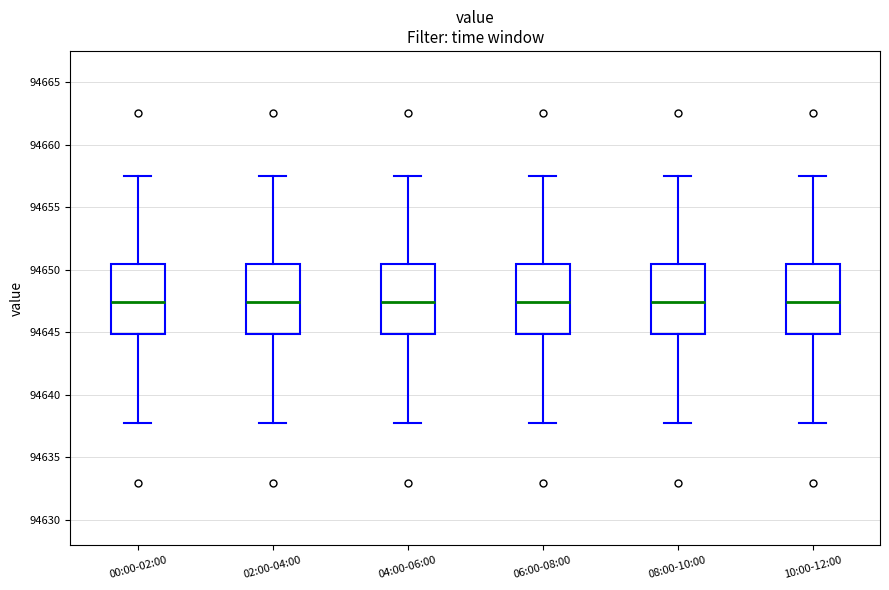

Reading left to right, transcribe this box plot: for each box, give where its median line is, the range the box spans, and where its two whiskers end, as read against the y-axis. The values are not printed on the chart, so give them approximately, as read against the axis.

00:00-02:00: median 94647.5, box 94645.0 to 94650.5, whiskers 94637.5 to 94657.5
02:00-04:00: median 94647.5, box 94645.0 to 94650.5, whiskers 94637.5 to 94657.5
04:00-06:00: median 94647.5, box 94645.0 to 94650.5, whiskers 94637.5 to 94657.5
06:00-08:00: median 94647.5, box 94645.0 to 94650.5, whiskers 94637.5 to 94657.5
08:00-10:00: median 94647.5, box 94645.0 to 94650.5, whiskers 94637.5 to 94657.5
10:00-12:00: median 94647.5, box 94645.0 to 94650.5, whiskers 94637.5 to 94657.5